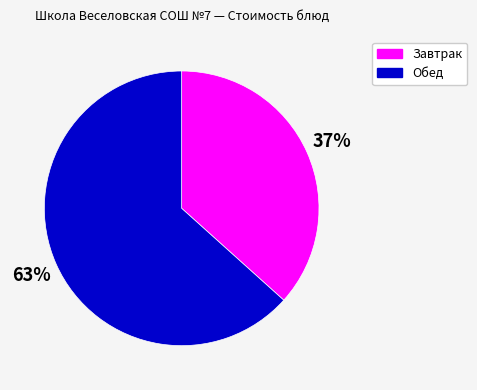

What is the ratio of the value at Обед to the value at Завтрак?

1.7